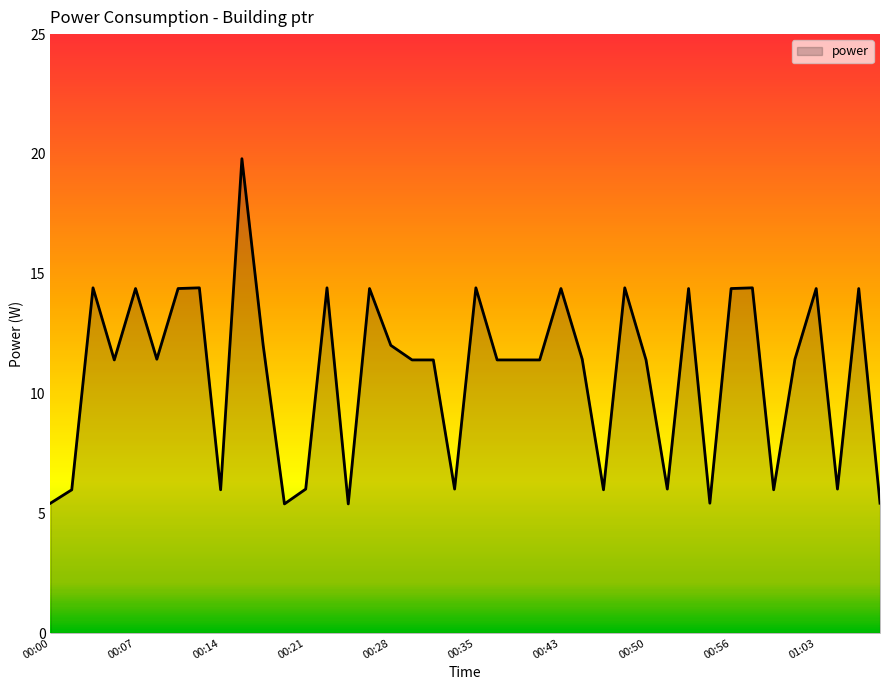

What is the greatest value displayed?

19.8